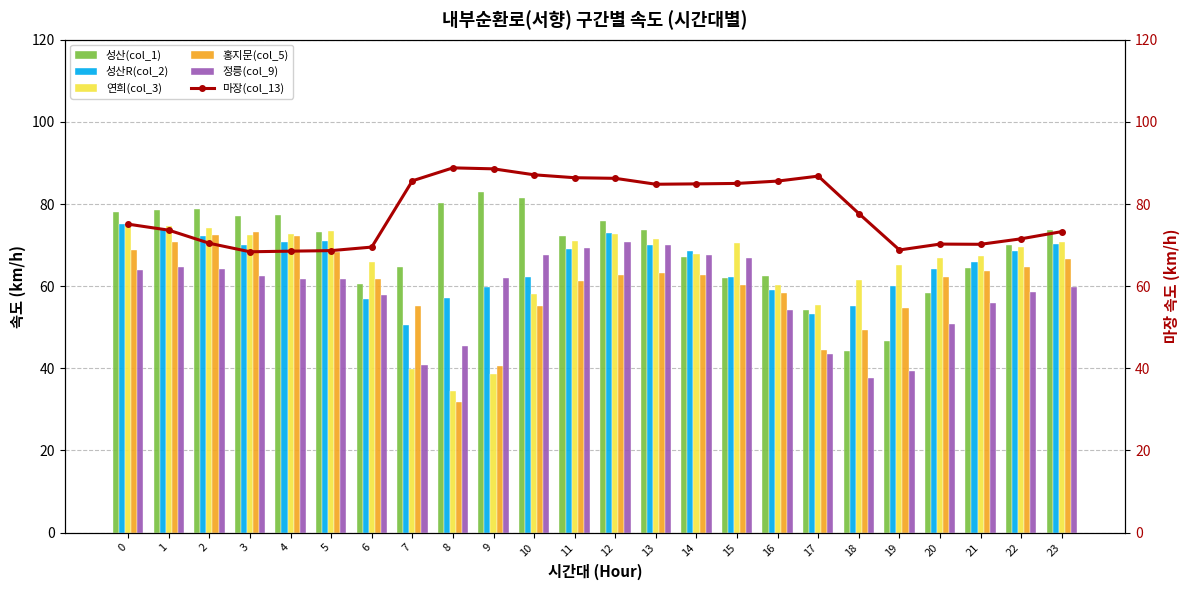

What is the average value of the 성산(col_1) series?

69.1